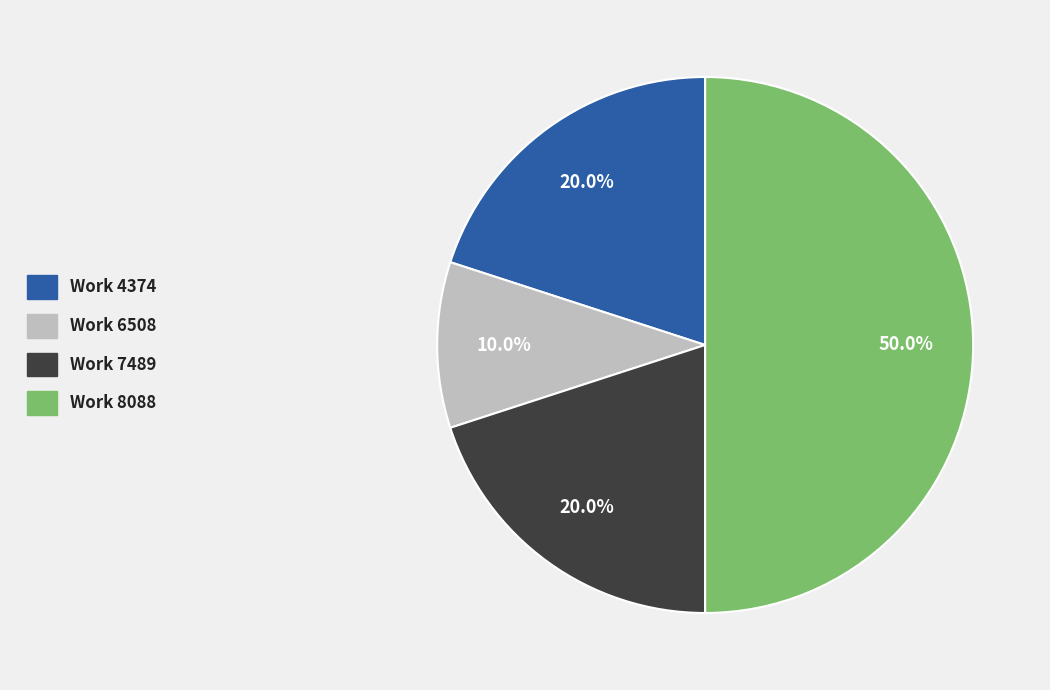

How many segments does this pie chart have?

4